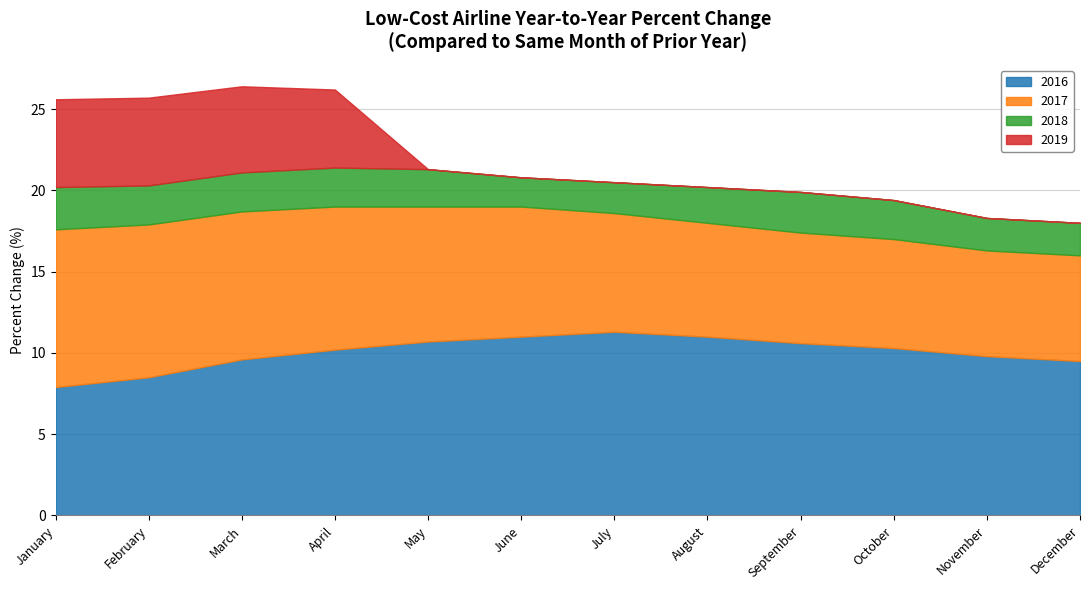

How many lines are shown in the chart?

4